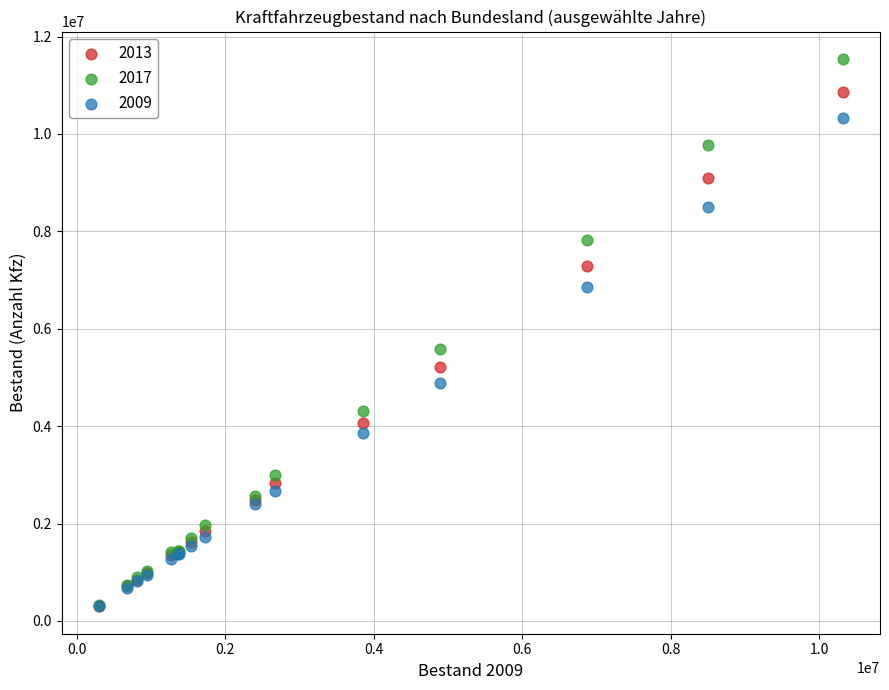

Across all series, what Y value is closest to 5920183?

5578351